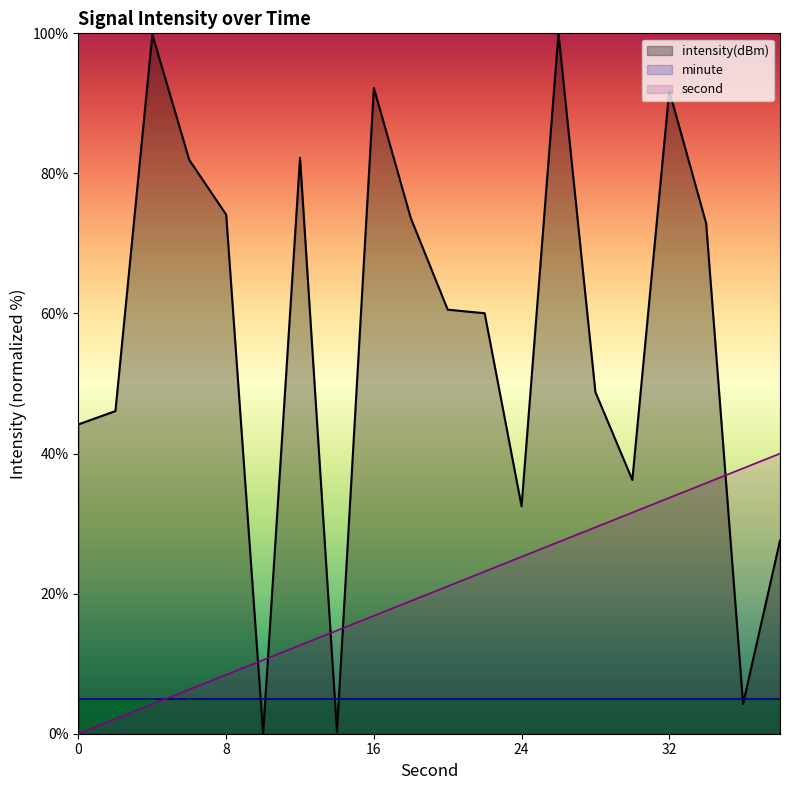

How many lines are shown in the chart?

3